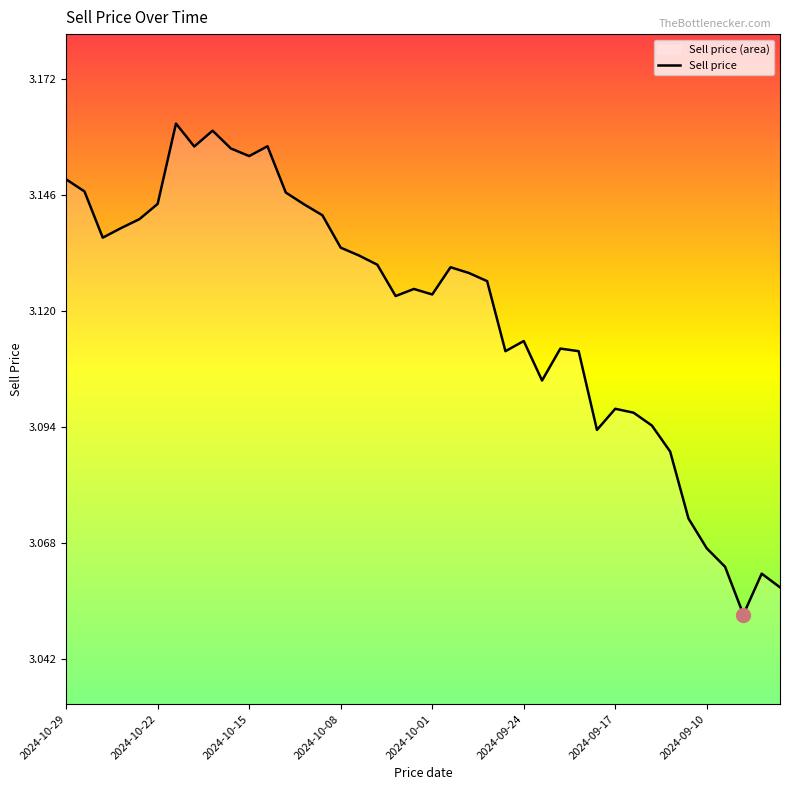

How many interior local peaks (higher than both neighbors) does the data have?

9